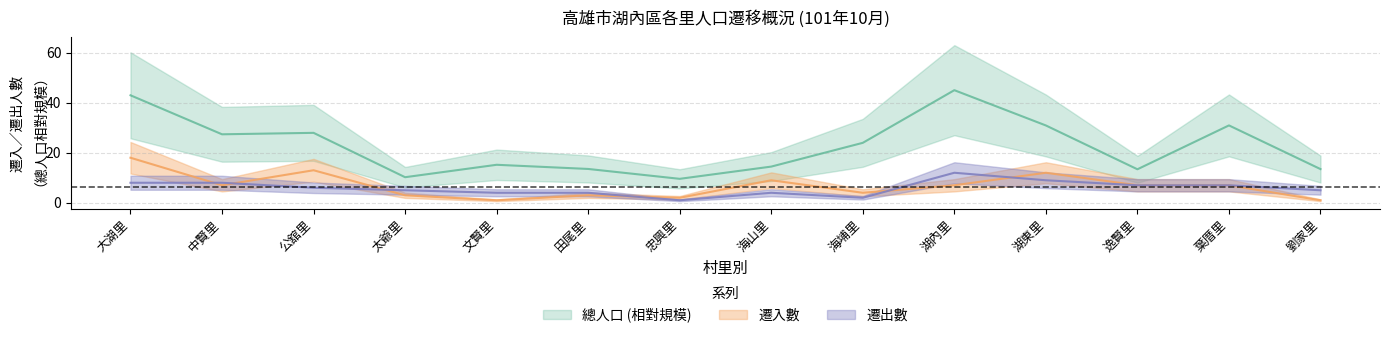

What is the label of the 1st point from the left?

大湖里